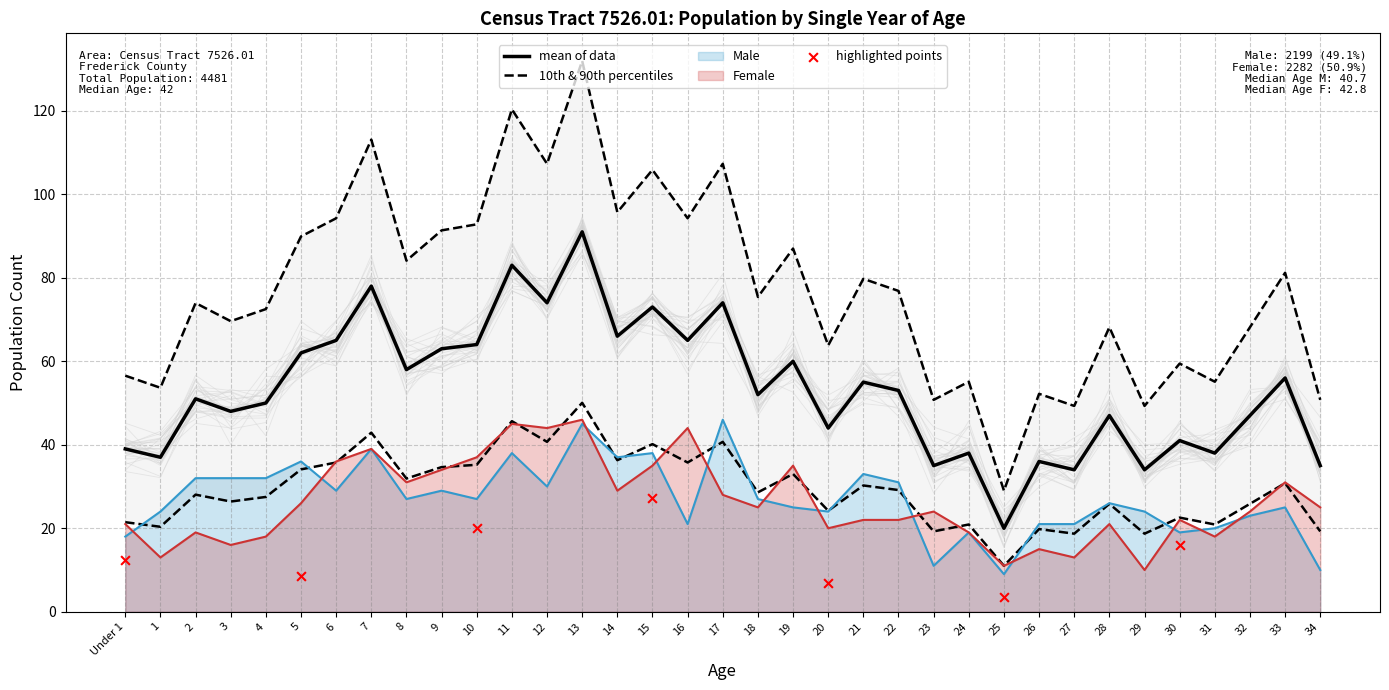

Which category has the lowest value in the mean of data series?

25